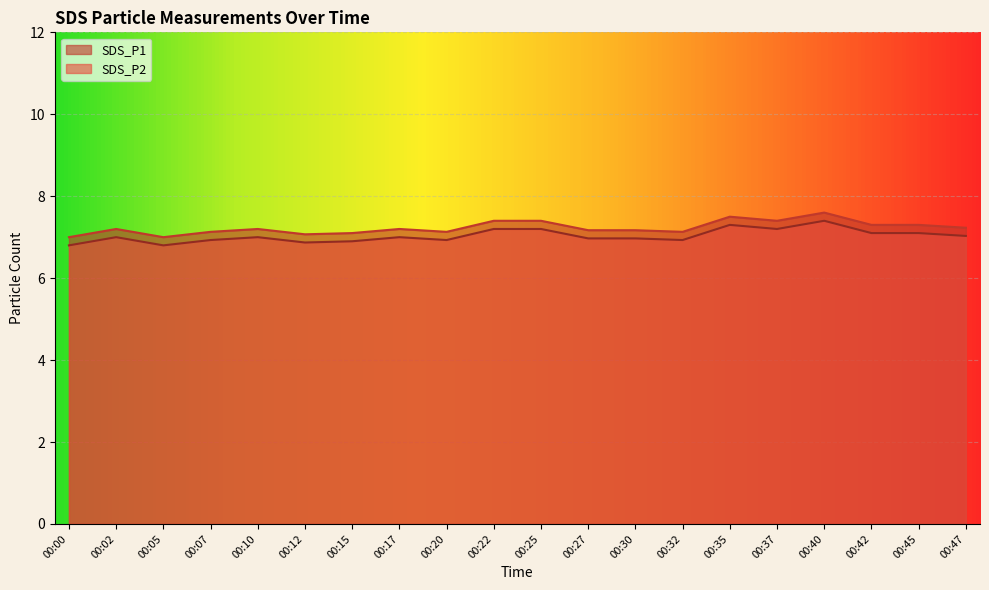

Which category has the highest value in the SDS_P2 series?

00:40